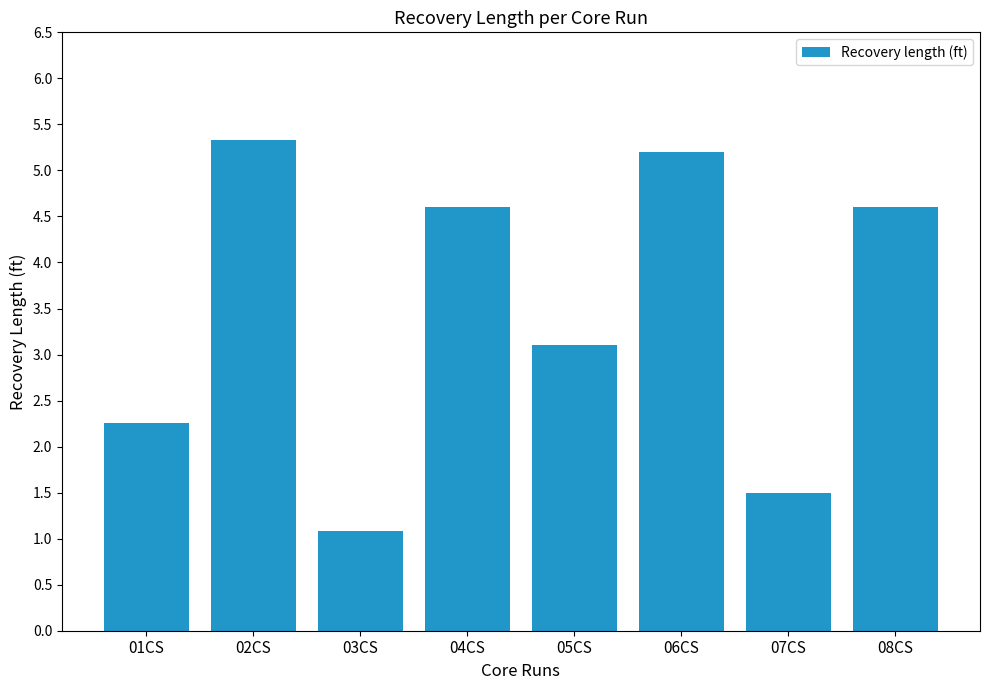

Is it true that the value at 03CS is 1.1?

True